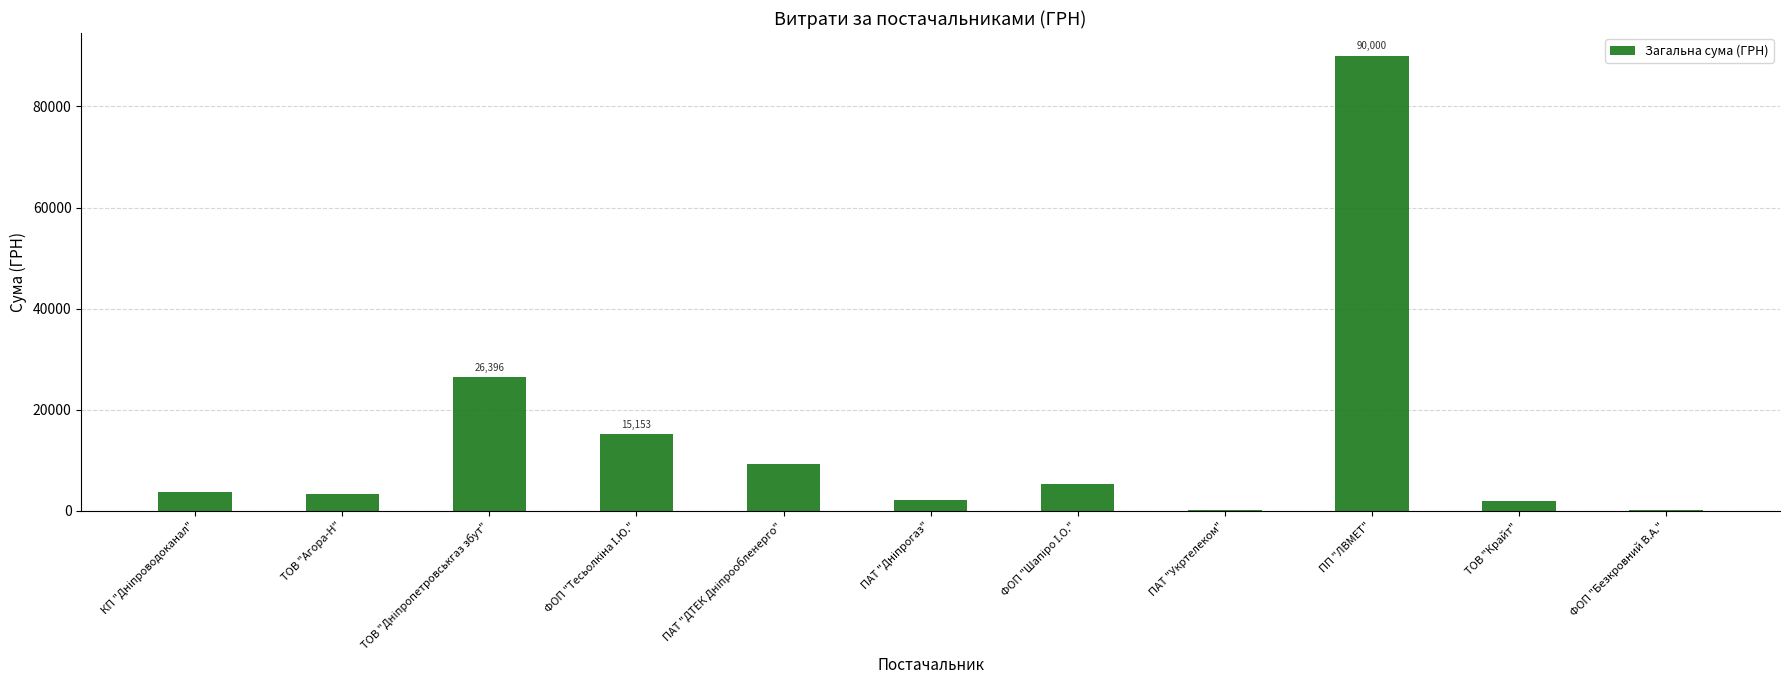

What is the sum of all values?

157802.6